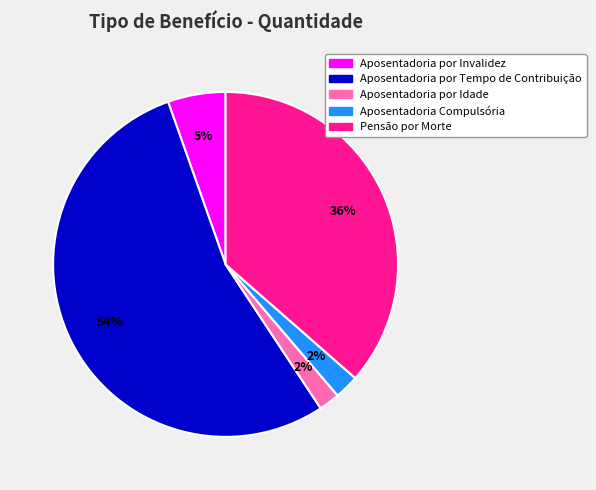

Does Aposentadoria por Tempo de Contribuição account for over 50% of the chart?

Yes